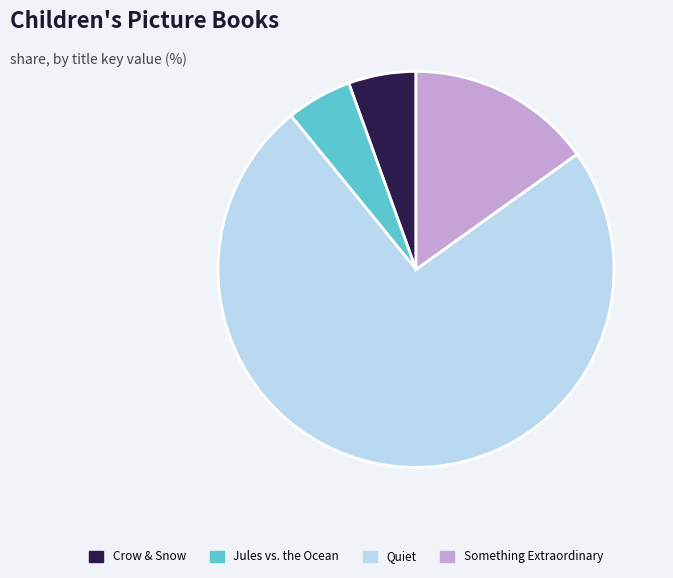

Is there any slice that represents more than half of the pie?

Yes